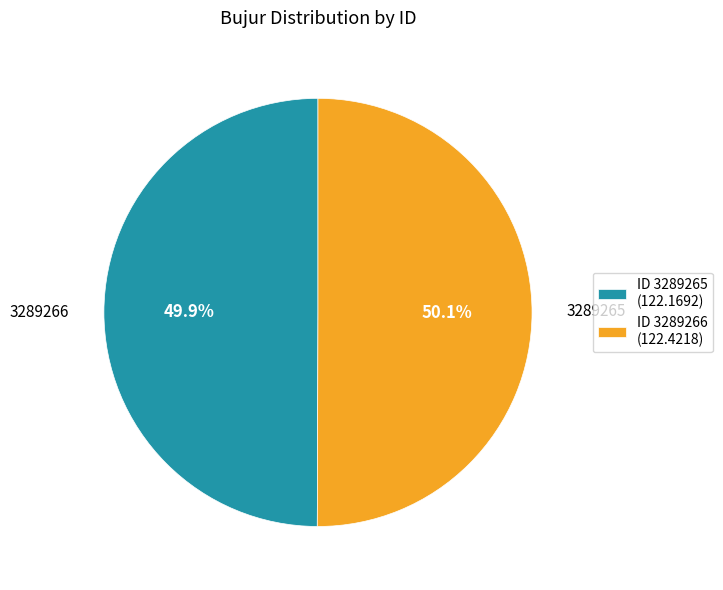

Rank the categories by value from highest to lowest.

3289266, 3289265